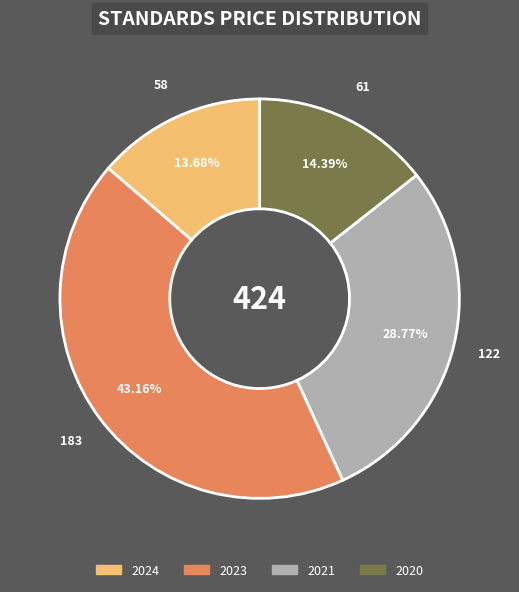

Is there a majority slice in this chart?

No